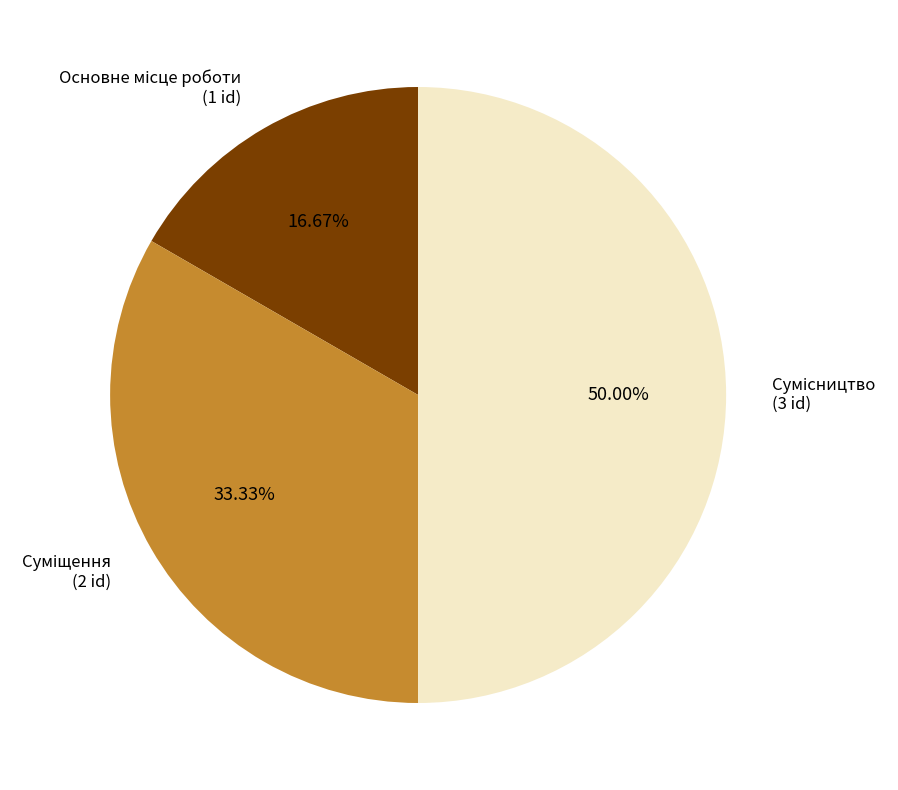

To the nearest percent, what is the average slice percentage?

33%